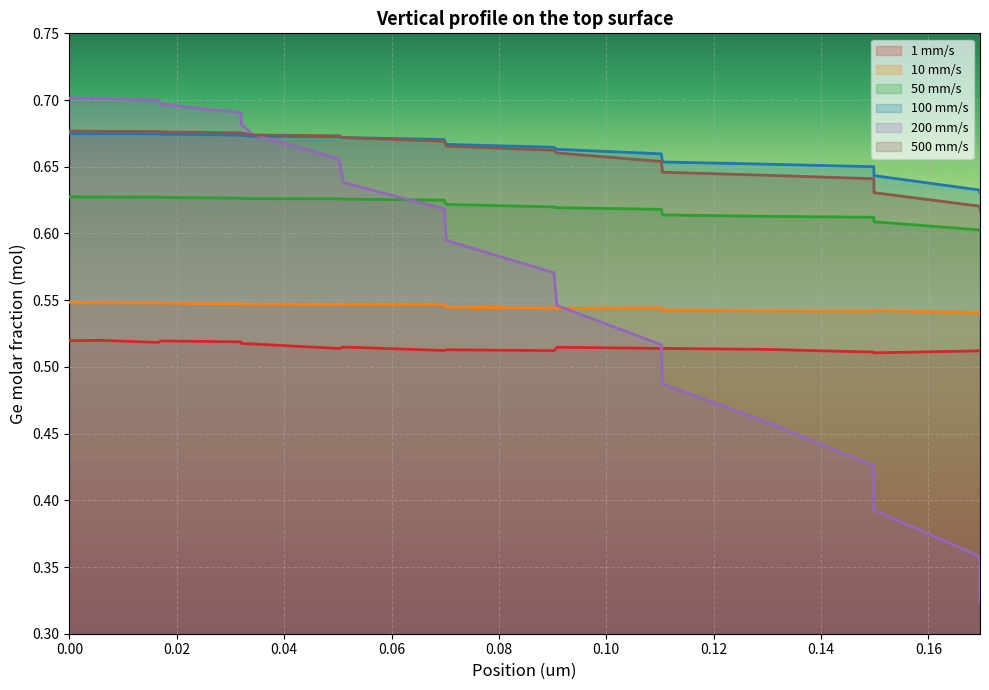

True or false: 500 mm/s and 10 mm/s intersect in this chart.

False